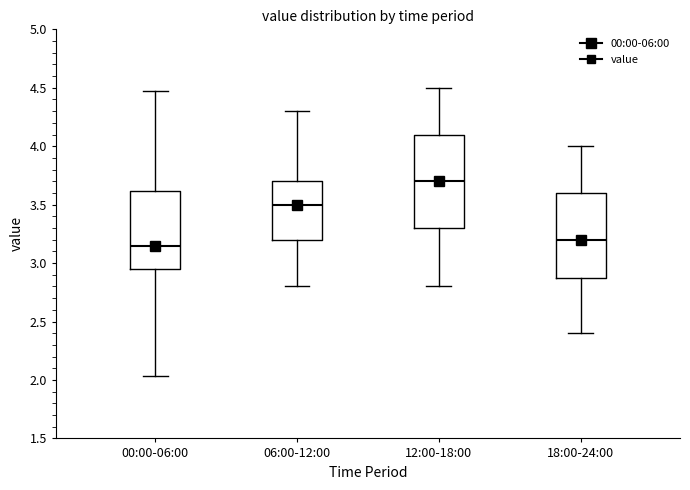

Reading left to right, read every box against the y-axis: the position of its median line, the range the box covers, and the ends of its whiskers. The values are not printed on the chart, so give them approximately, as read against the axis.

00:00-06:00: median 3.15, box 2.95 to 3.60, whiskers 2.05 to 4.45
06:00-12:00: median 3.50, box 3.20 to 3.70, whiskers 2.80 to 4.30
12:00-18:00: median 3.70, box 3.30 to 4.10, whiskers 2.80 to 4.50
18:00-24:00: median 3.20, box 2.90 to 3.60, whiskers 2.40 to 4.00